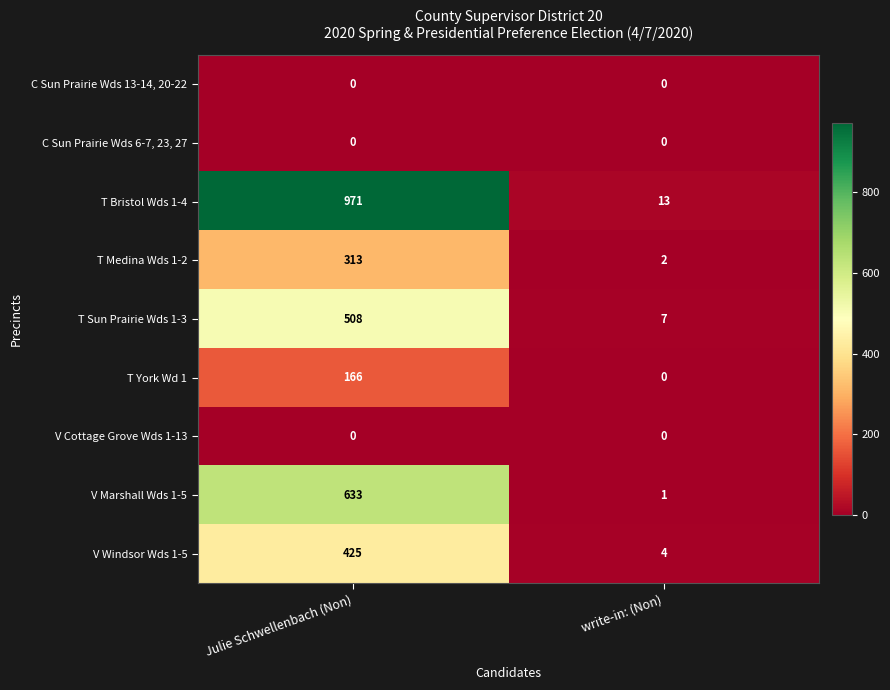

Read the T Sun Prairie Wds 1-3 value at write-in: (Non), to the nearest 10.

10